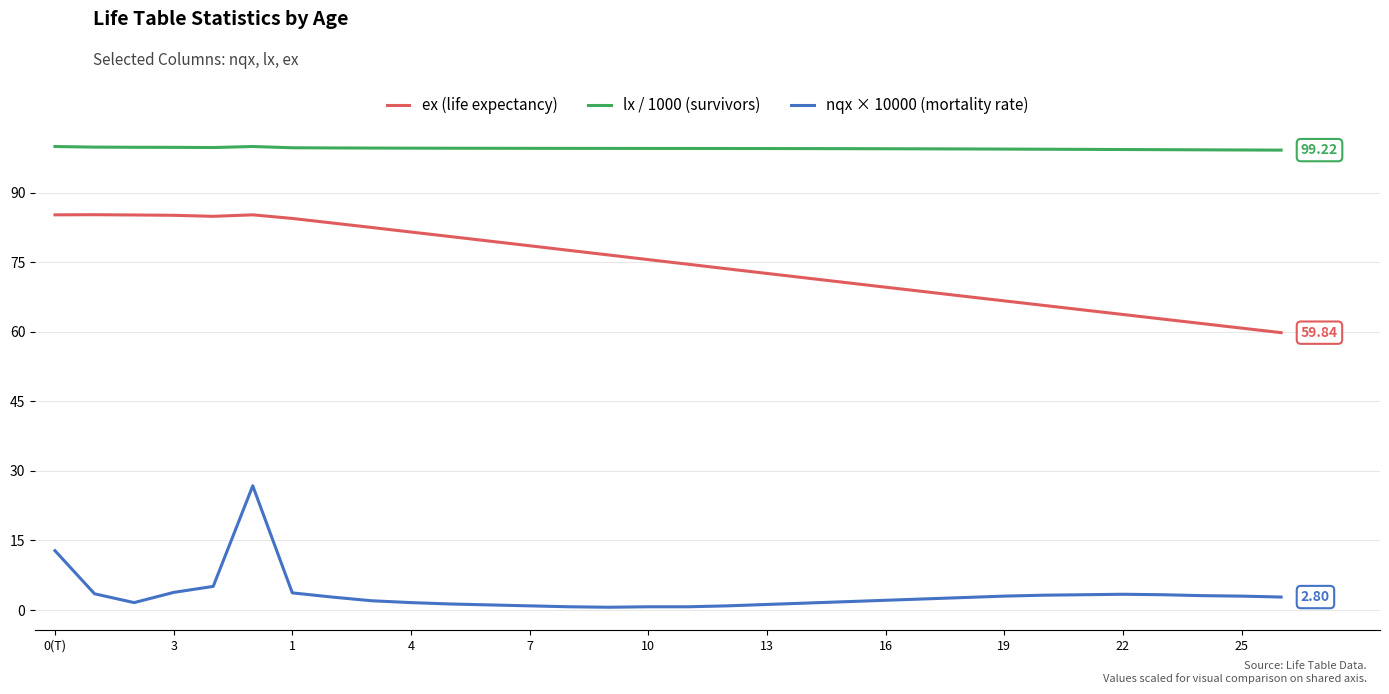

True or false: lx / 1000 (survivors) and nqx × 10000 (mortality rate) cross at least once.

False